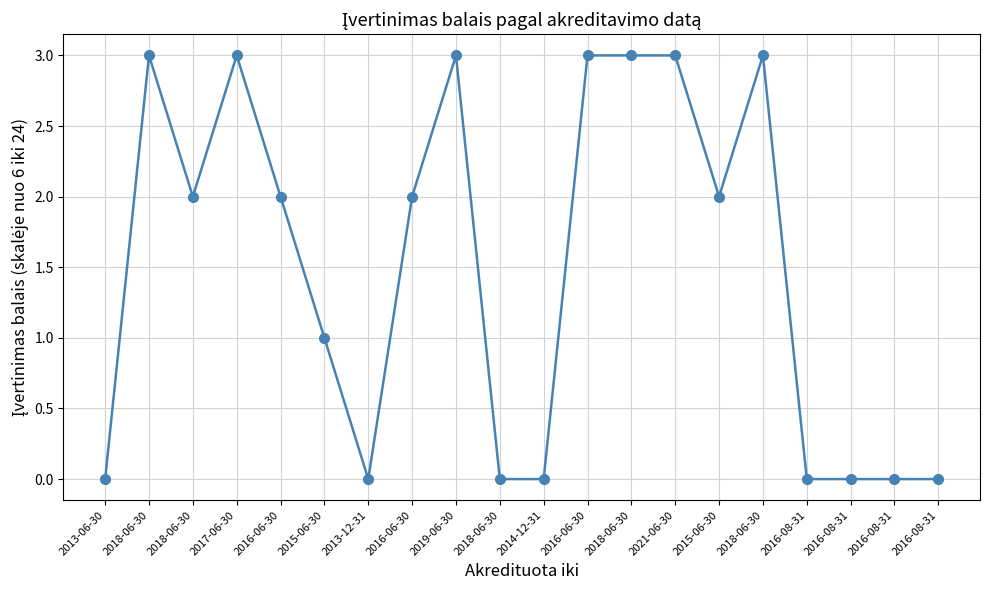

Reading left to right, transcribe all the data shown in this chart.

0	3	2	3	2	1	0	2	3	0	0	3	3	3	2	3	0	0	0	0